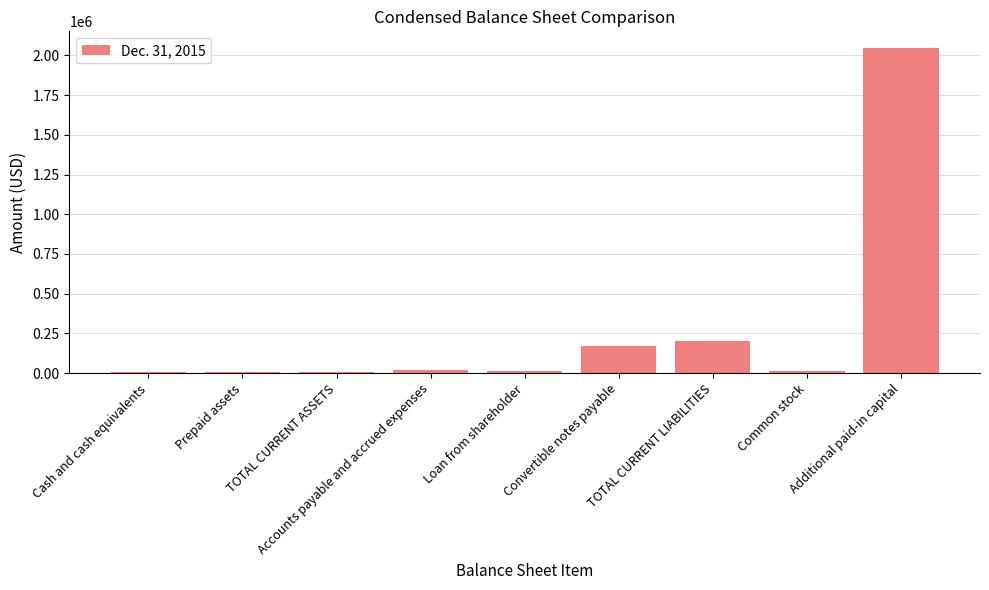

Between TOTAL CURRENT ASSETS and Convertible notes payable, which is larger?

Convertible notes payable